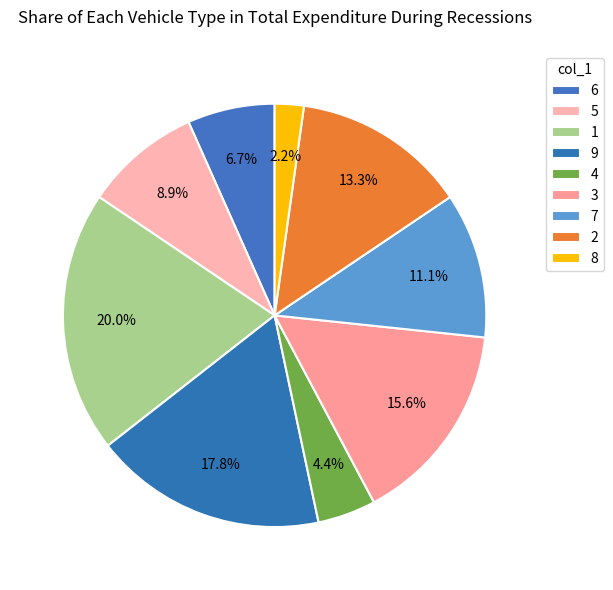

How many slices are in this pie chart?

9